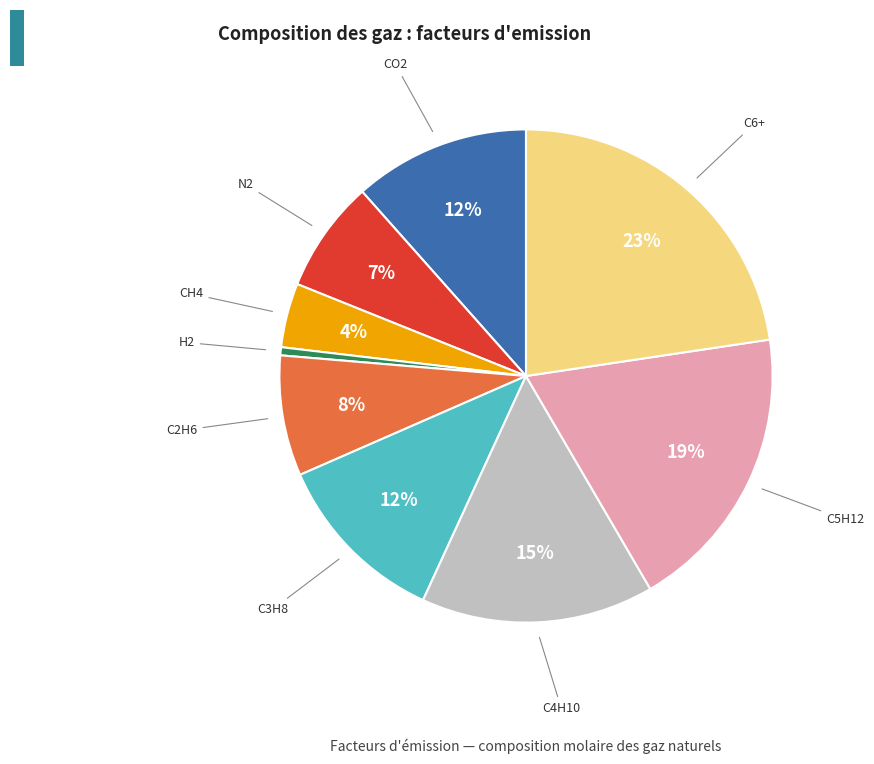

To the nearest percent, what is the average slice percentage?

11%